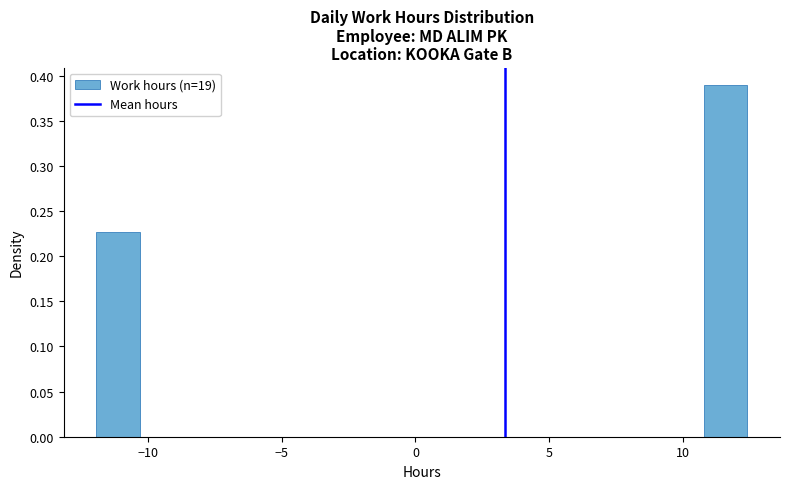

Around what value on the x-axis is the tallest bar? Give the approximate position of its centre, as read against the axis.

11.5